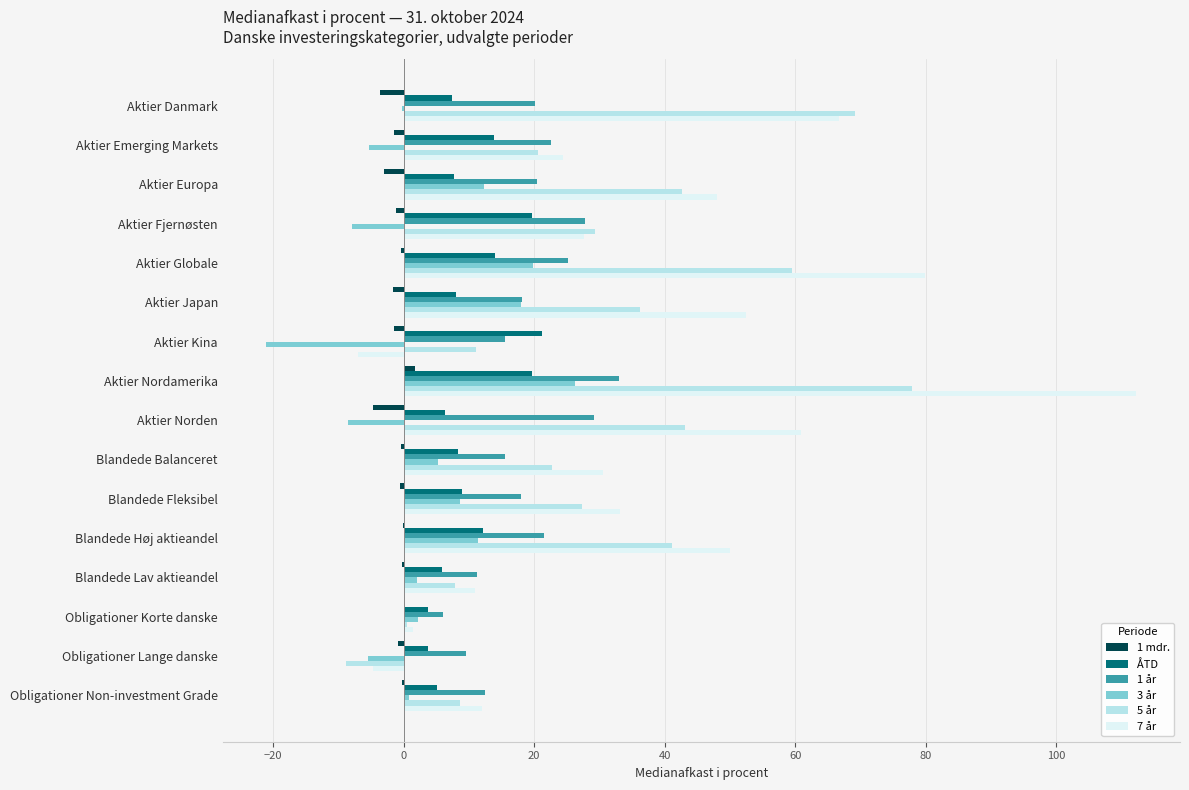

How many positive values does the 7 år series have?

14